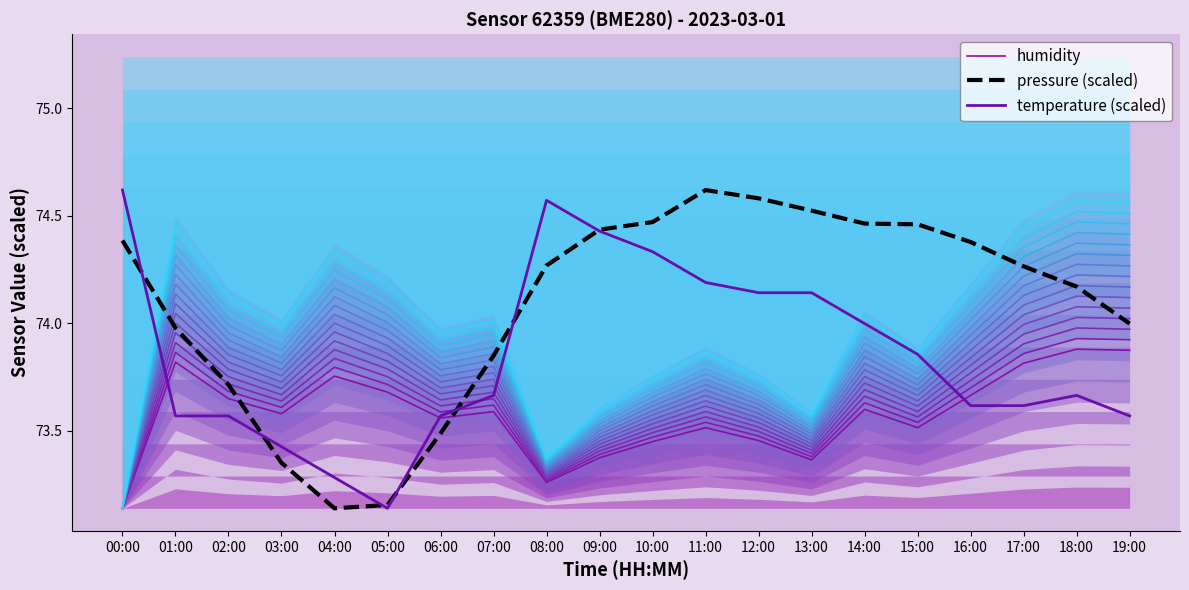

What value does the temperature (scaled) series have at 07:00?

73.7